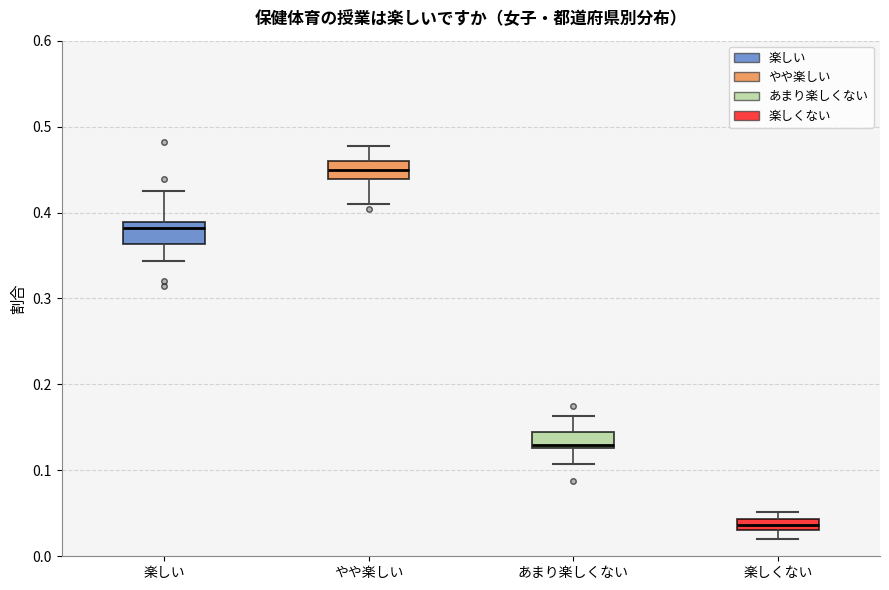

Where does the lower whisker of the box for あまり楽しくない end on the y-axis? The values are not printed on the chart, so give them approximately, as read against the axis.

0.11